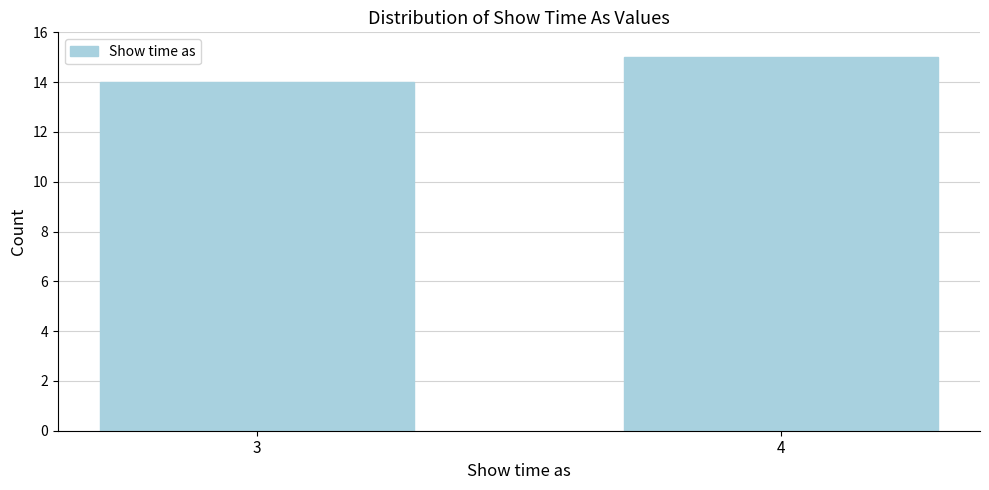

Reading left to right, extract all data points from this chart.

14	15